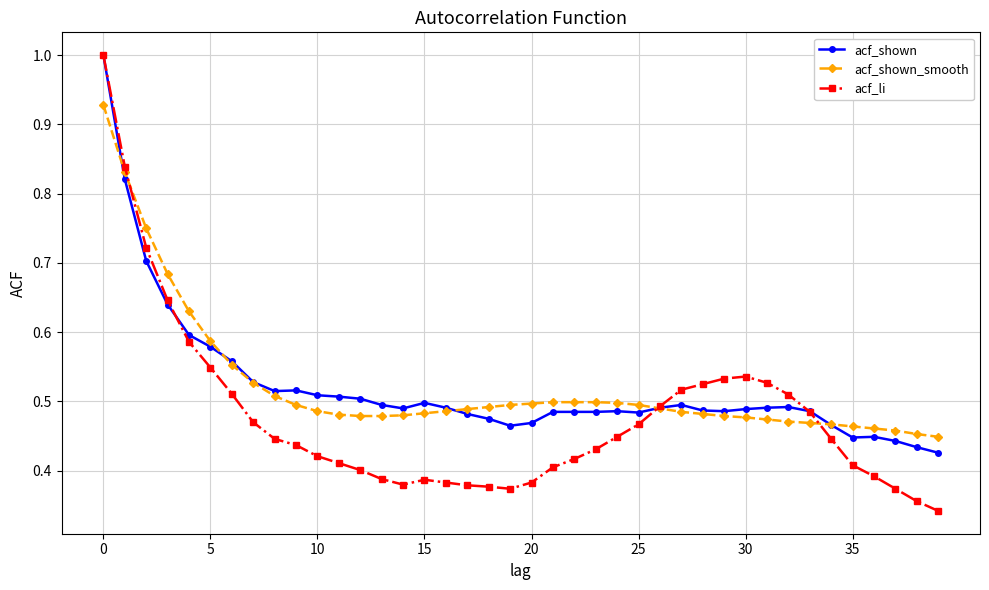

What is the maximum value for acf_shown?

1.0